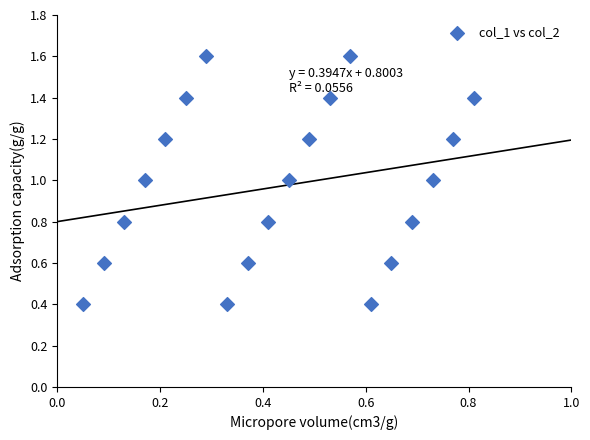

What is the range of Y values (max minus min)?

1.2